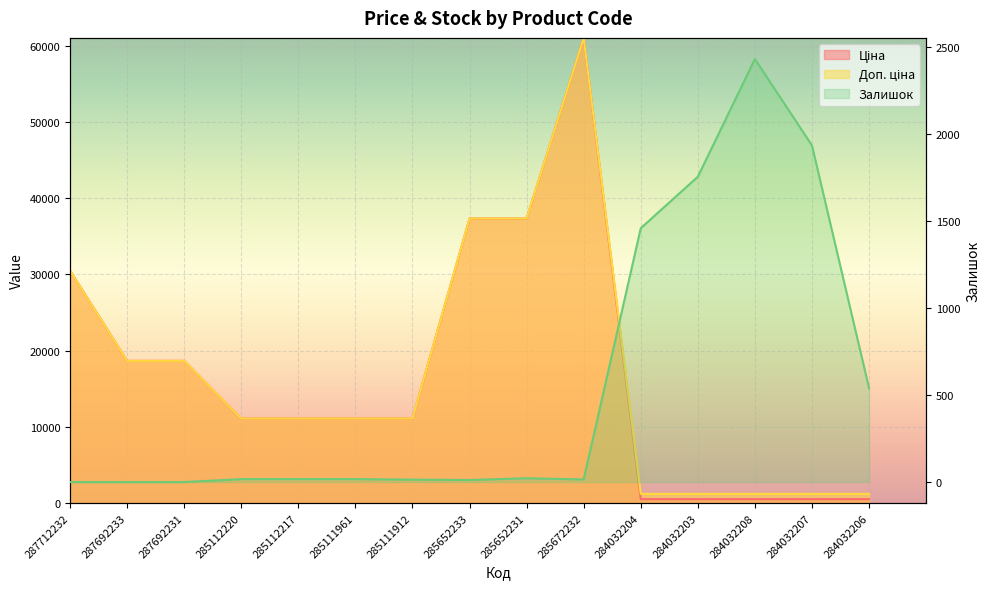

What is the average value of the Залишок series?

549.3